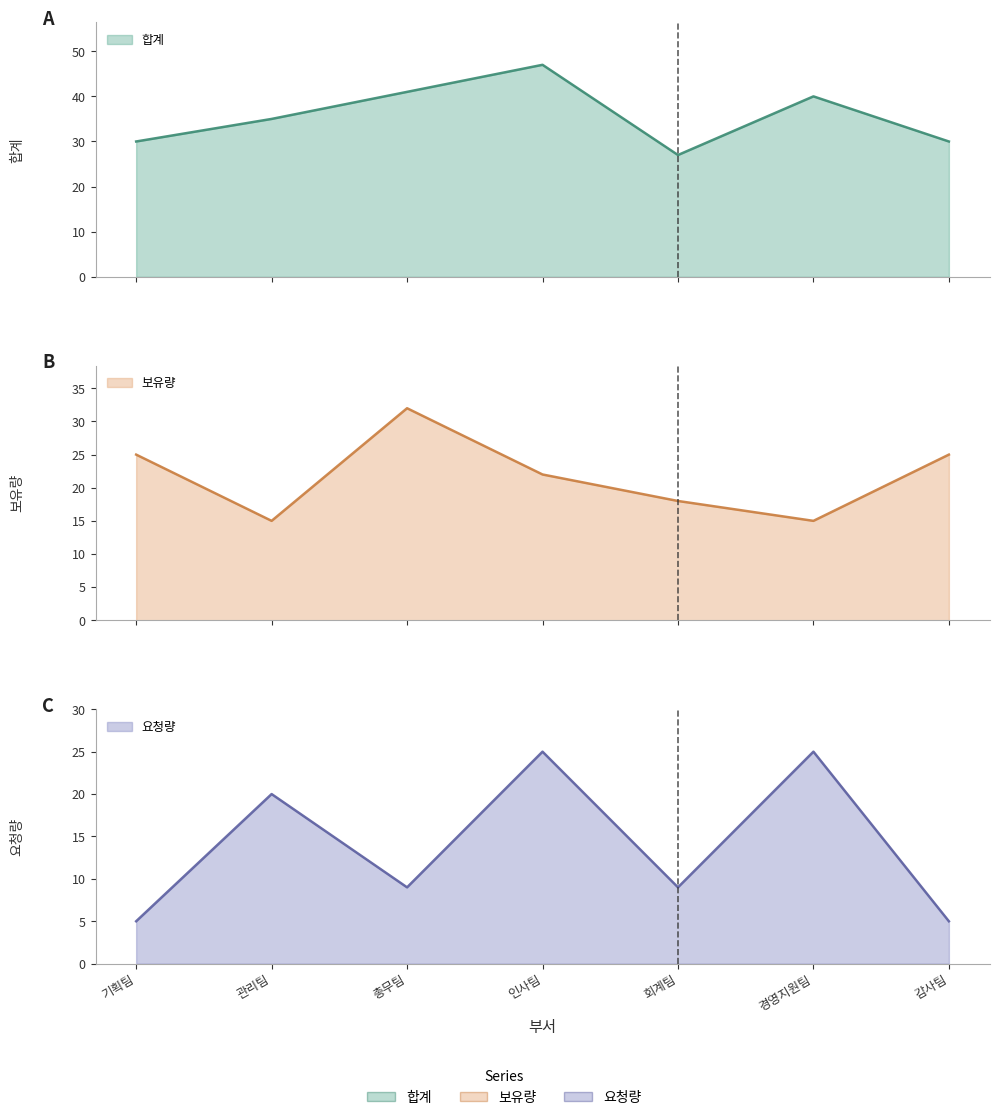

Rank the categories by 요청량 value from highest to lowest.

인사팀, 경영지원팀, 관리팀, 총무팀, 회계팀, 기획팀, 감사팀